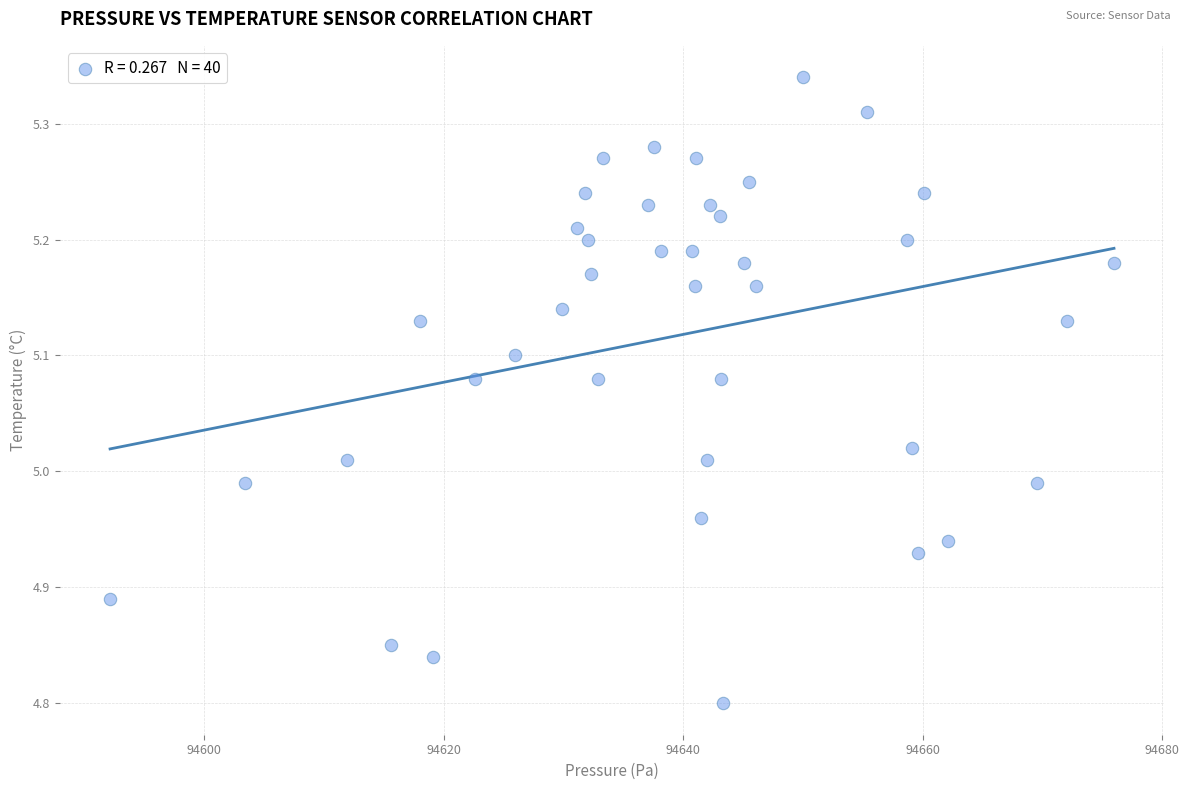

What is the range of X values (max minus min)?

83.8